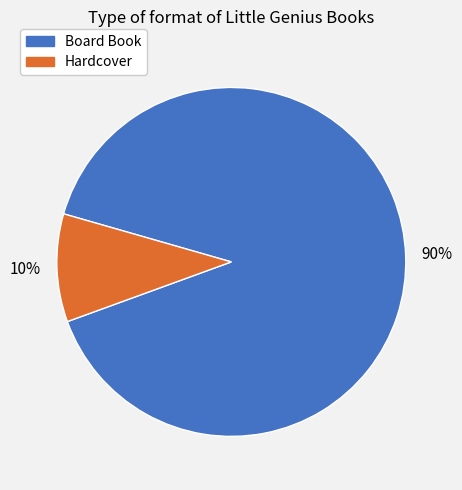

Is it true that Board Book is 99% of the pie?

False